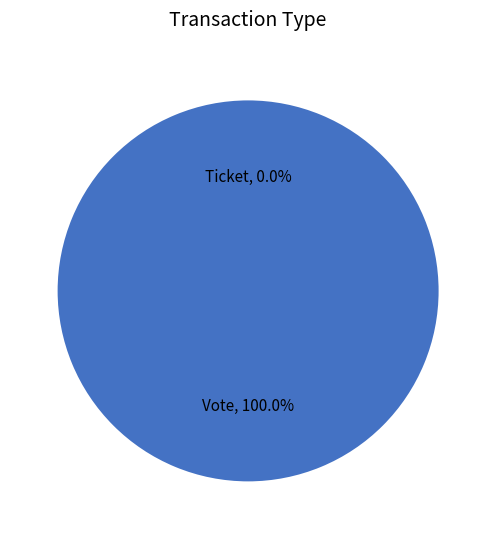

How many slices are in this pie chart?

2